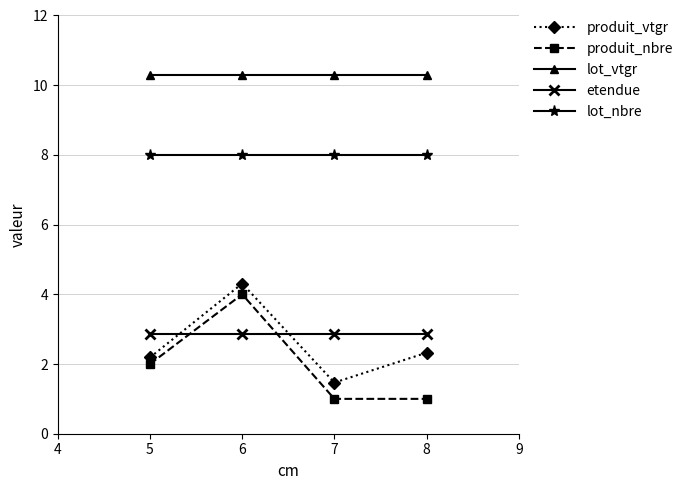

At which label is produit_vtgr closest to 2?

5